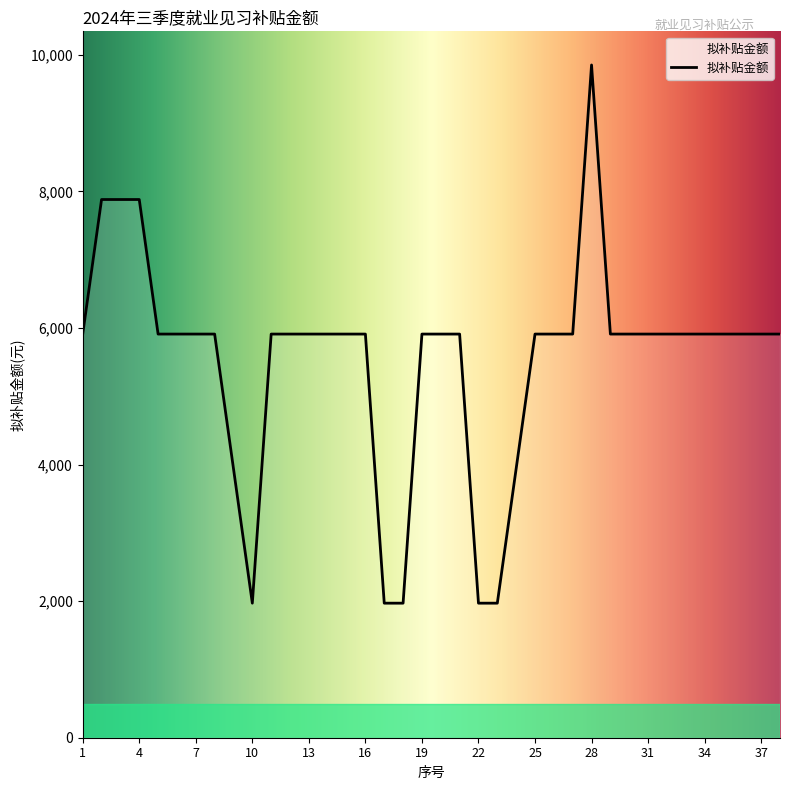

Is this an area chart (filled region under the line)?

No